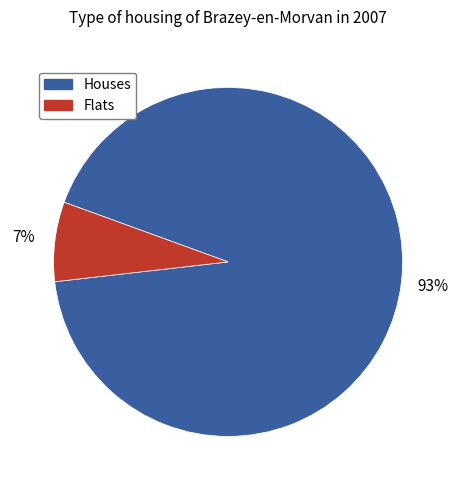

Is there a majority slice in this chart?

Yes